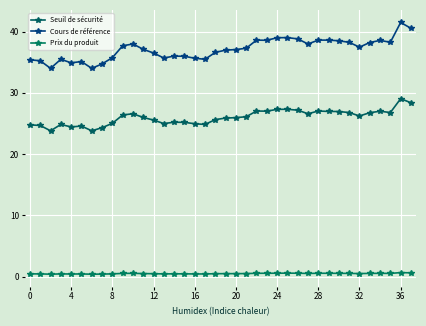

What is the difference between the maximum and minimum values in the Prix du produit series?

0.3